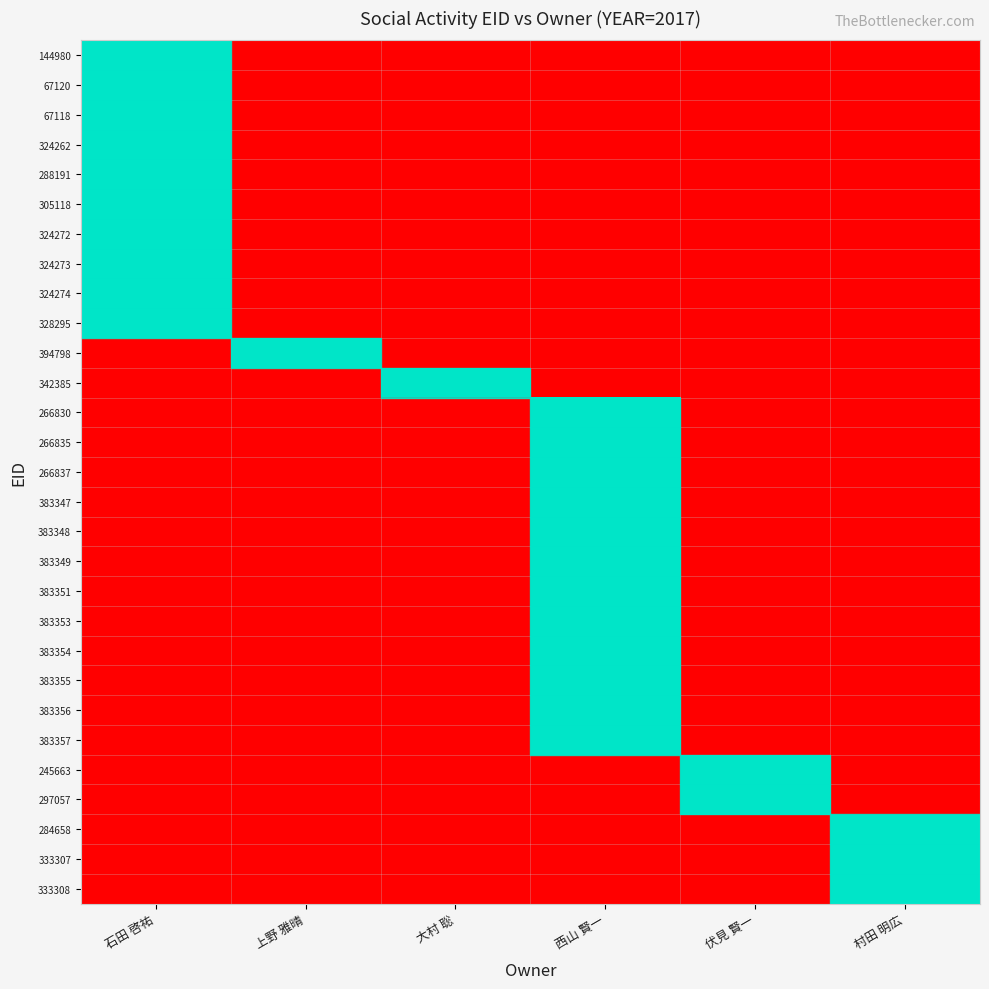

At which category is the sum across all series the highest?

西山 賢一